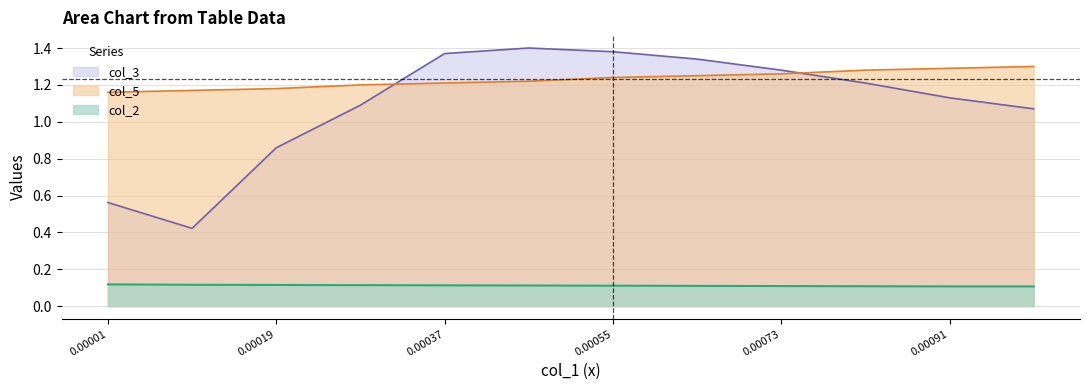

What is the total value across all series at 0.00064?

2.7